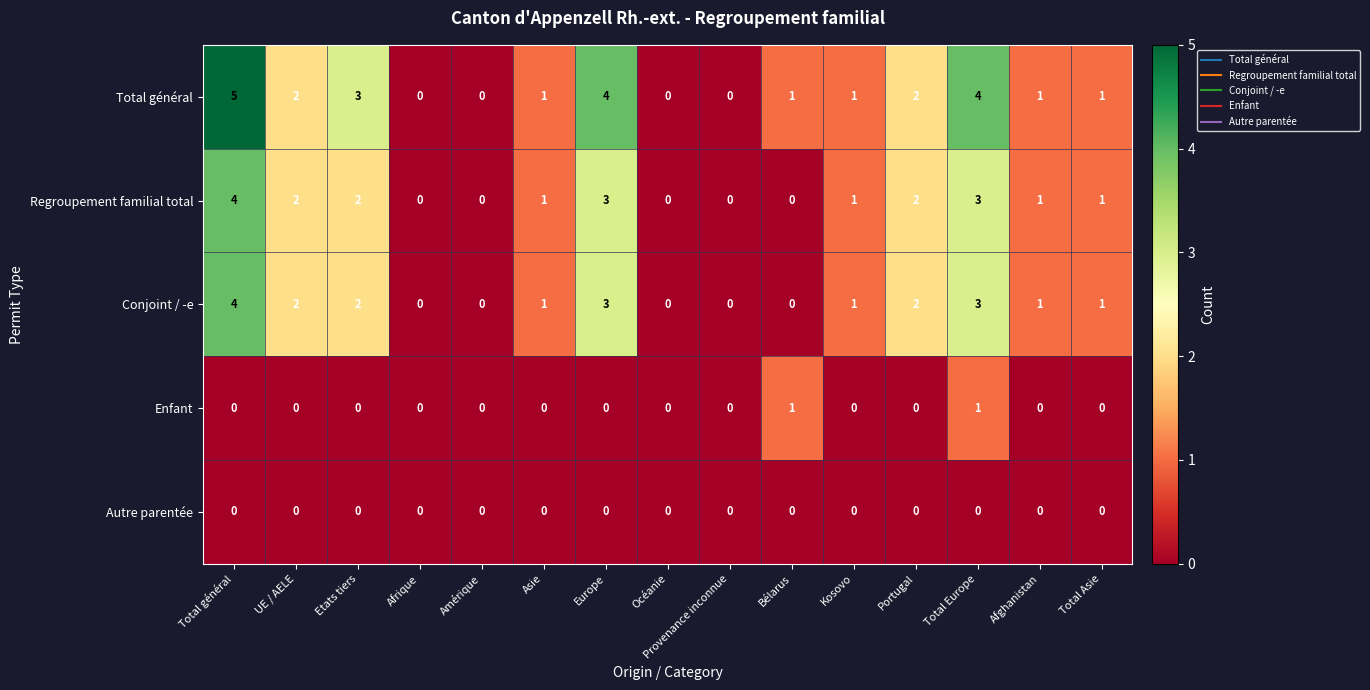

At which label does Total général reach its peak?

Total général